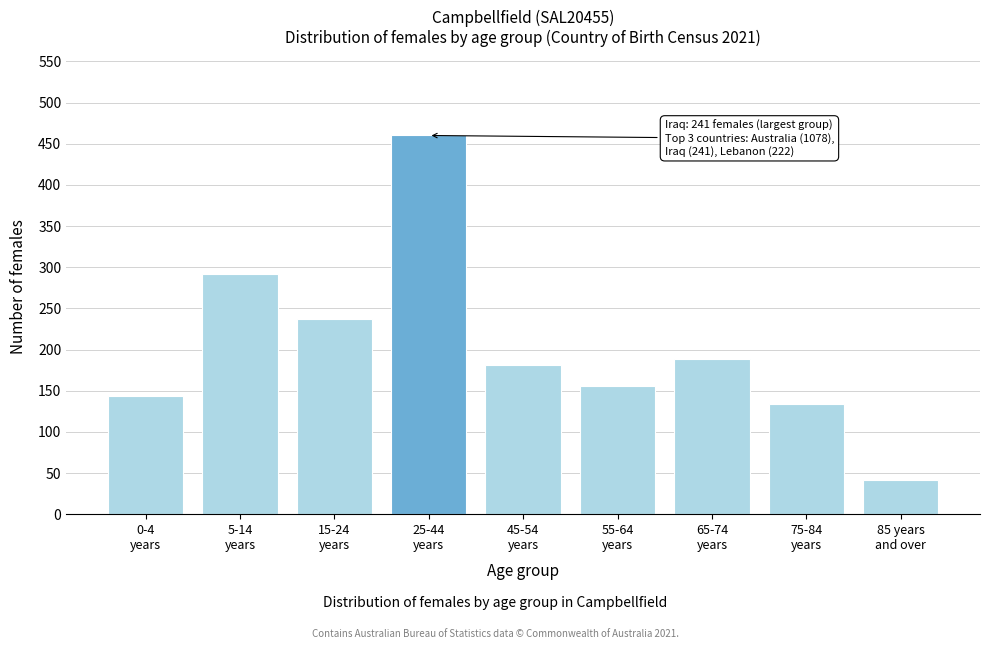

Reading left to right, list all the values displayed in this chart.

143	292	237	460	181	156	188	134	41